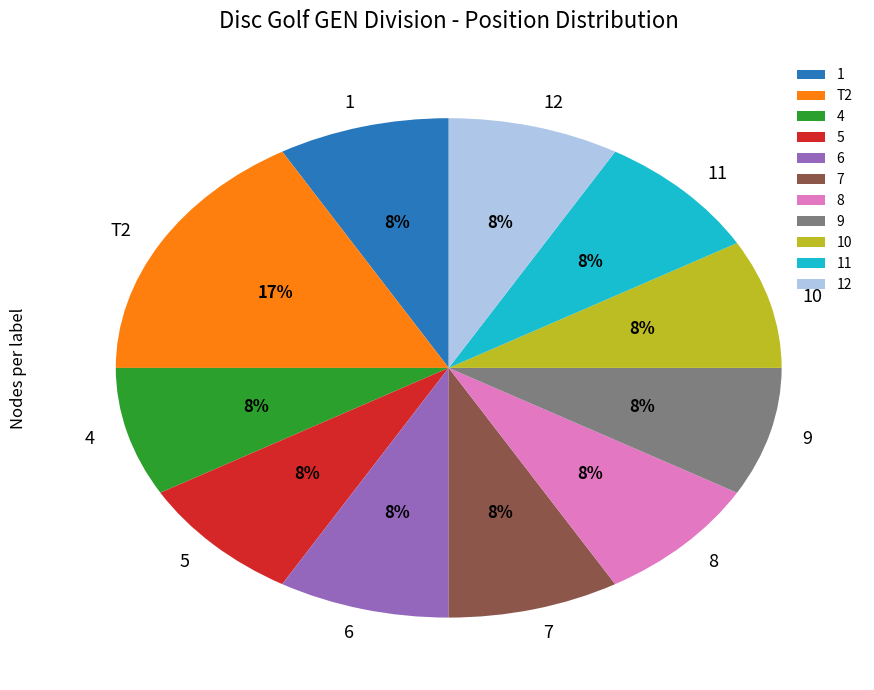

What is the largest slice in the pie chart?

T2